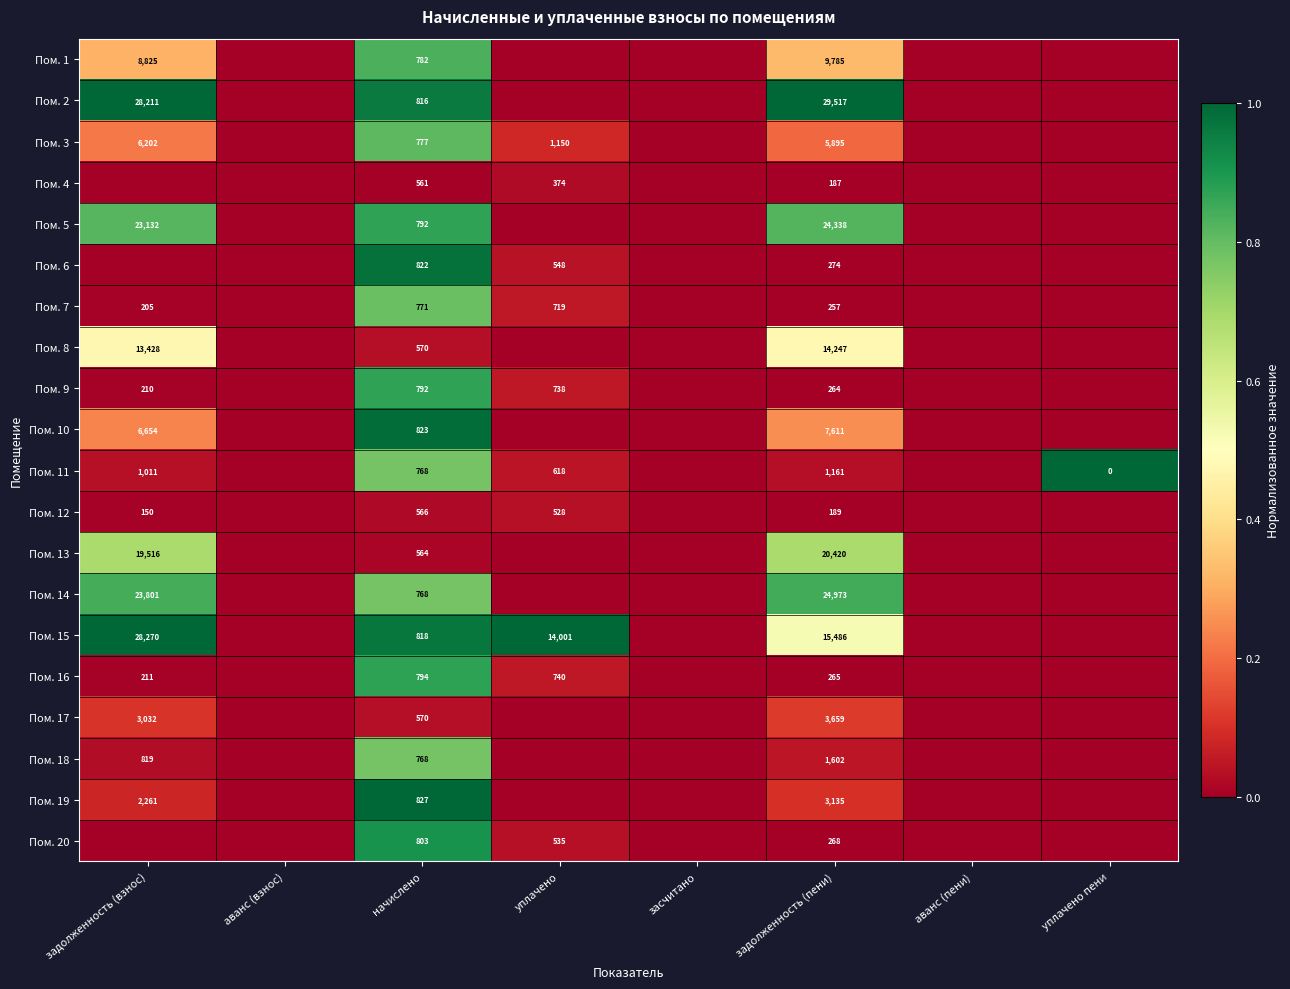

The value of Пом. 16 at уплачено is 740. True or false?

True